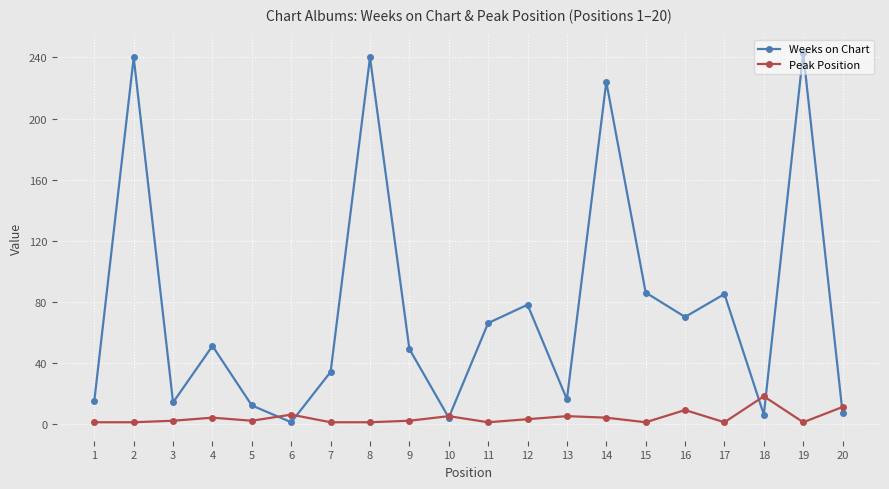

The Peak Position series shows 4 at 14. True or false?

True